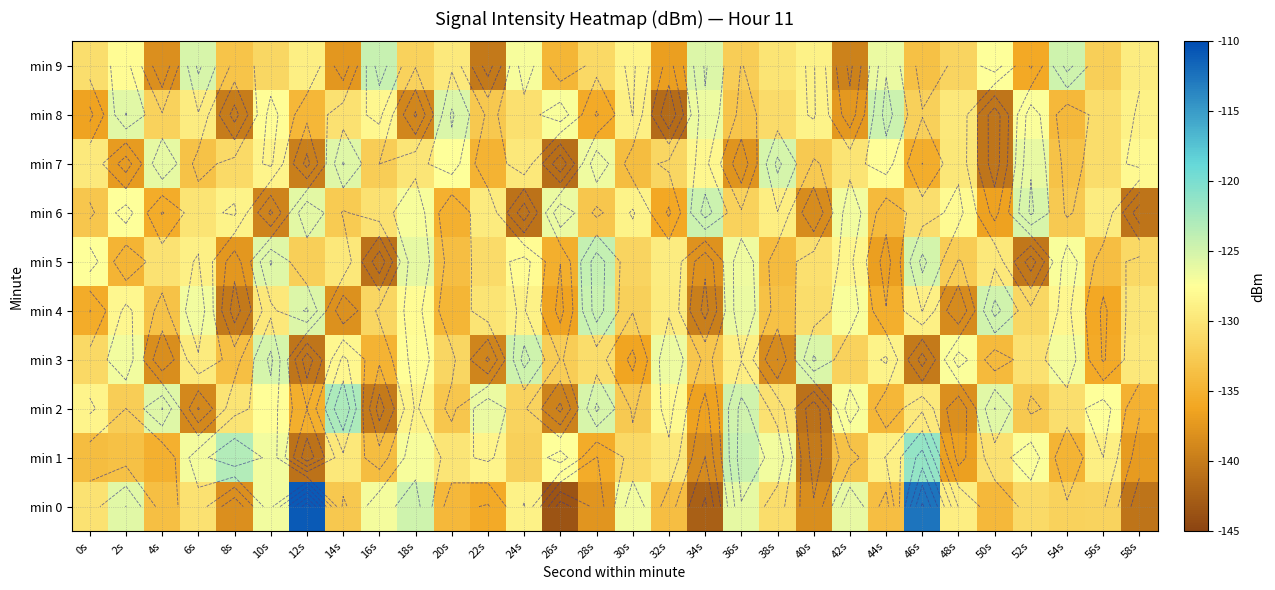

List the labels in order of min 7 value, largest first.

38s, 14s, 4s, 52s, 28s, 20s, 44s, 58s, 34s, 10s, 0s, 24s, 48s, 18s, 42s, 56s, 8s, 32s, 16s, 40s, 54s, 6s, 30s, 22s, 46s, 2s, 36s, 12s, 50s, 26s